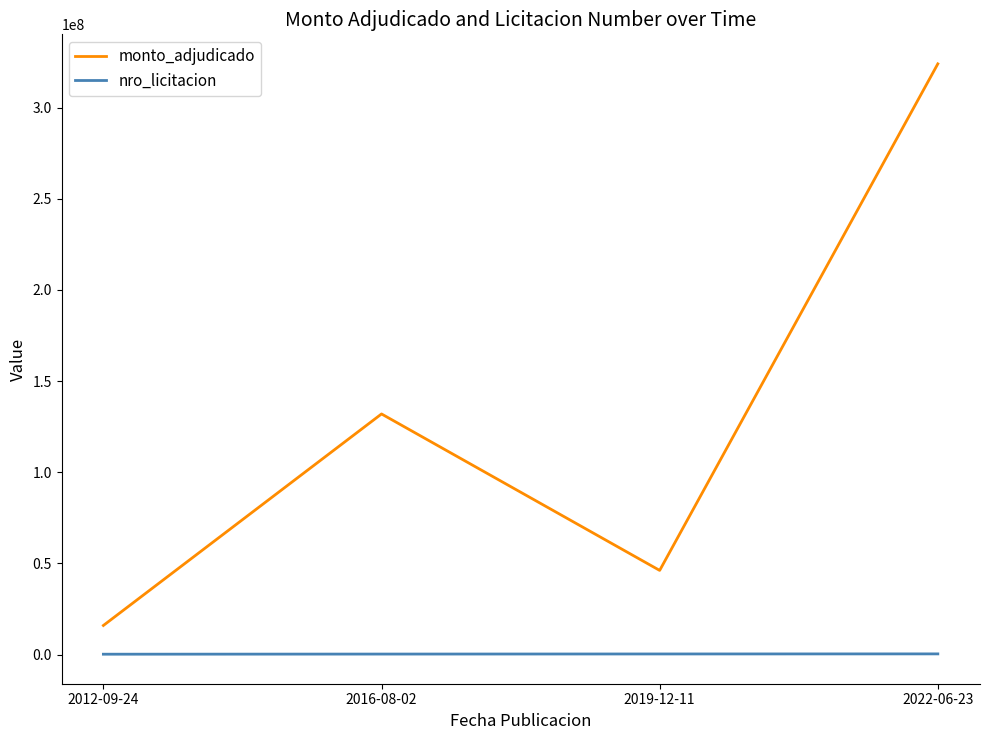

True or false: nro_licitacion has more than 1 points higher than both neighbors.

False